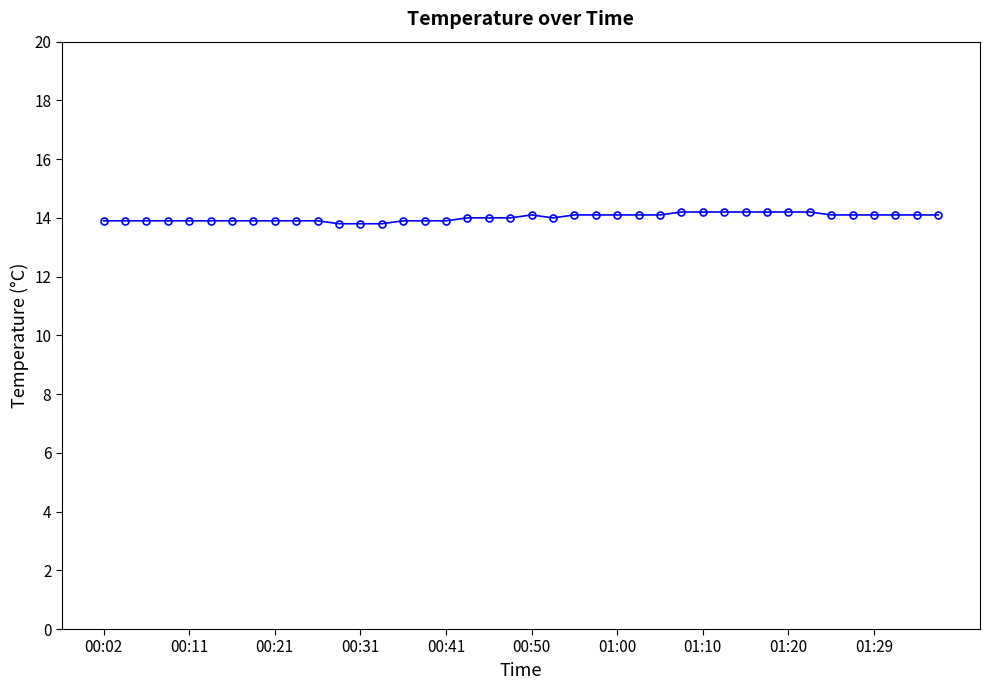

What is the value of the 15th point from the left?

13.9